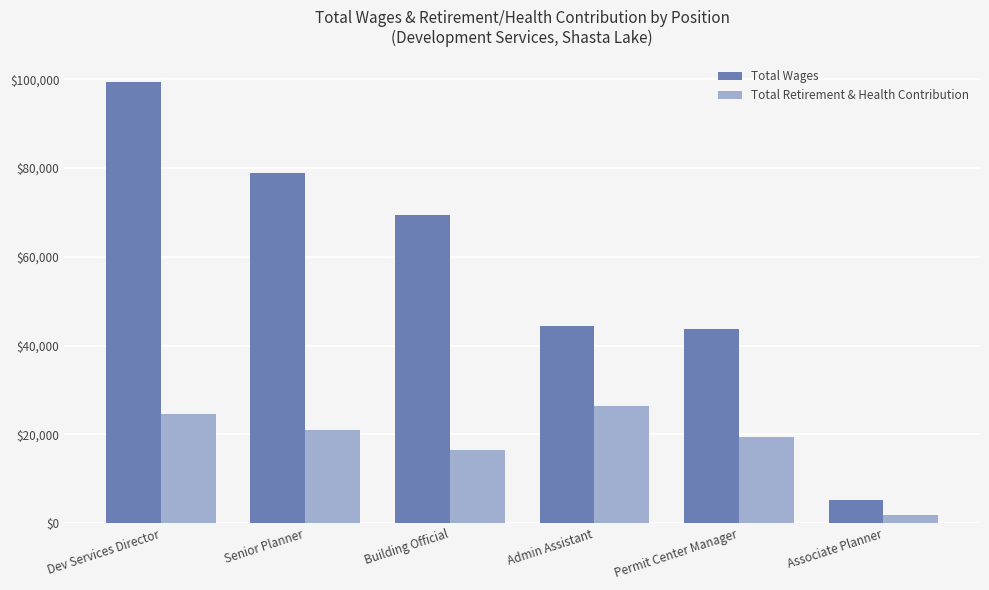

The value of Total Wages at Senior Planner is 34861. True or false?

False